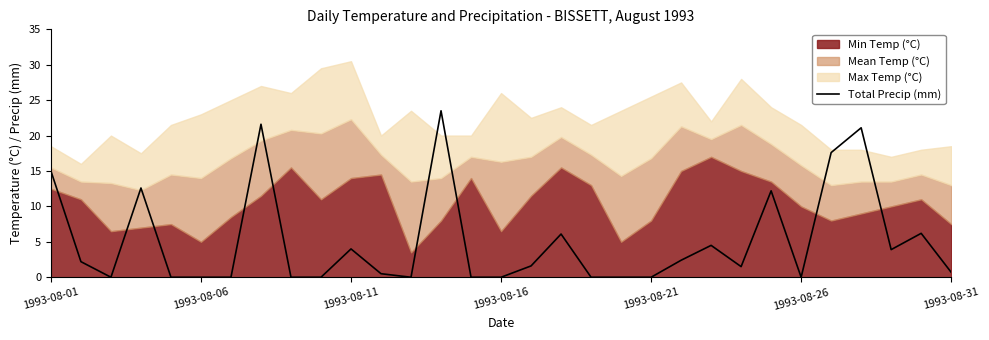

True or false: the data has more than 0 interior local peaks.

True